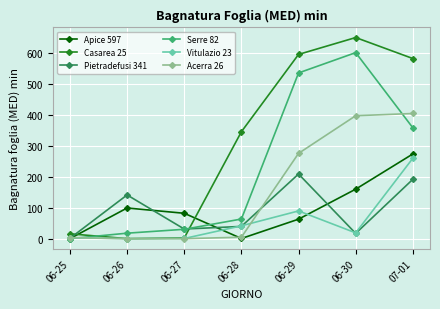

Where do Casarea 25 and Pietradefusi 341 first cross each other?

06-25 and 06-26